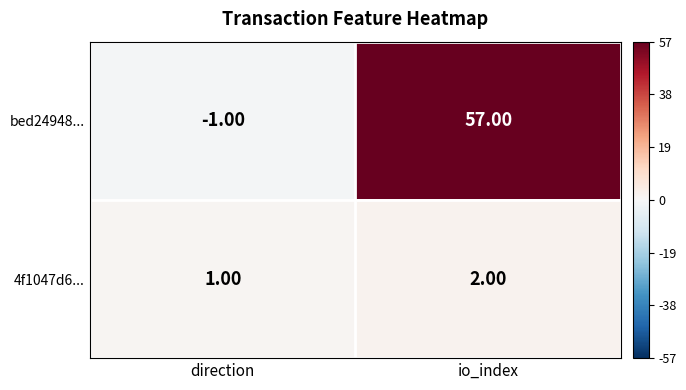

Where is bed24948... nearest to the value 28?

direction